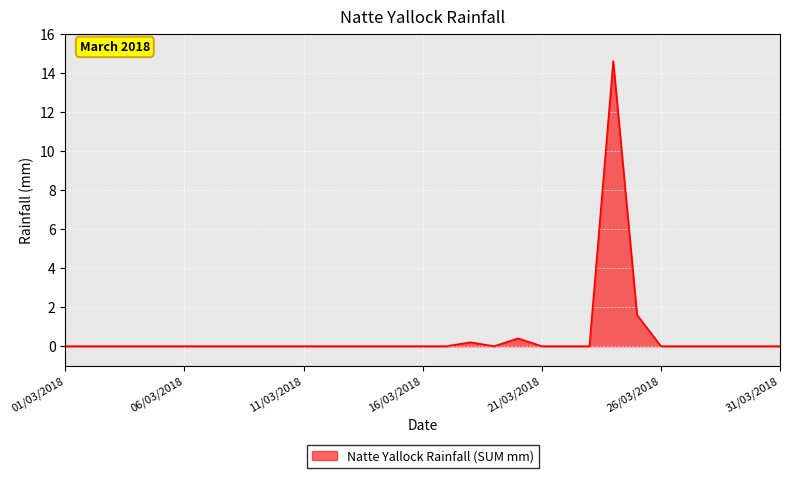

What is the difference between the maximum and minimum values?

14.6